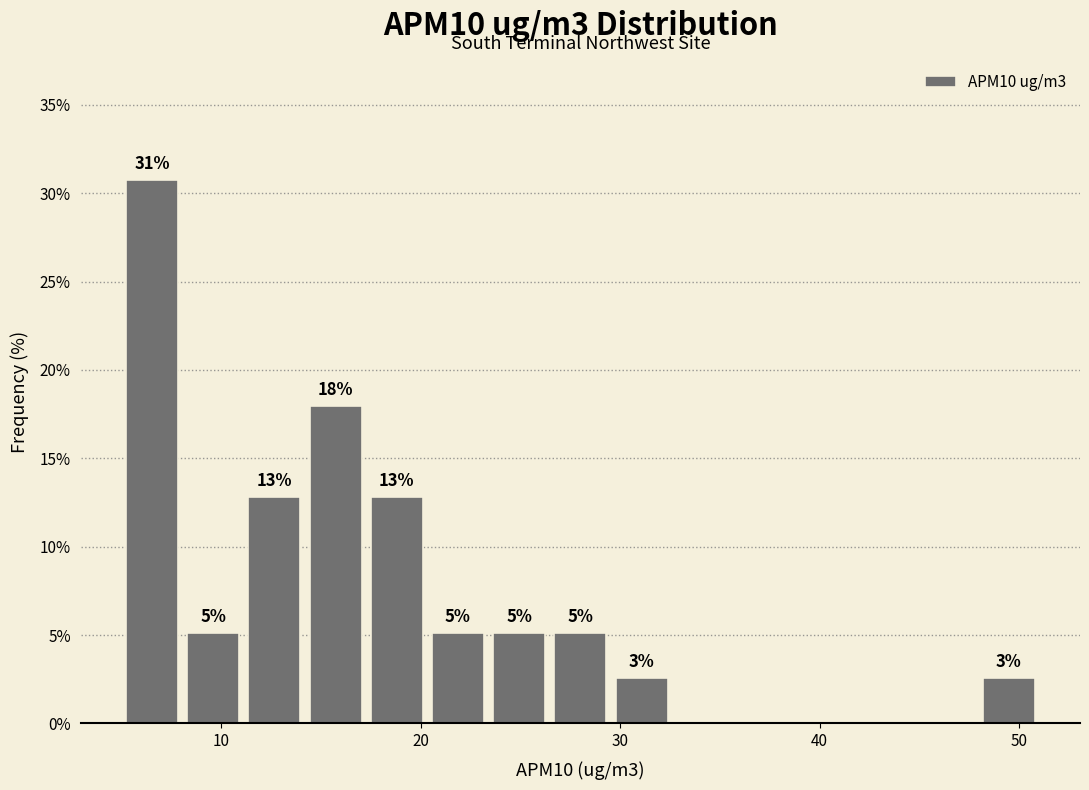

Read against the x-axis, roughly where is the centre of the tallest bar?

7